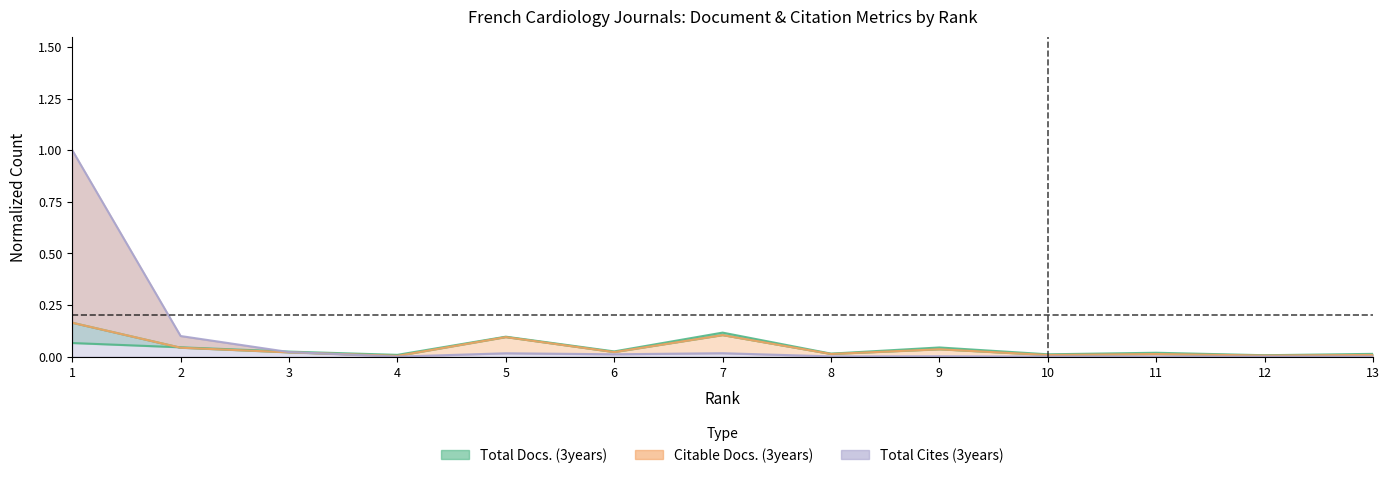

What is the difference between the maximum and minimum values in the Total Cites (3years) series?

1.0